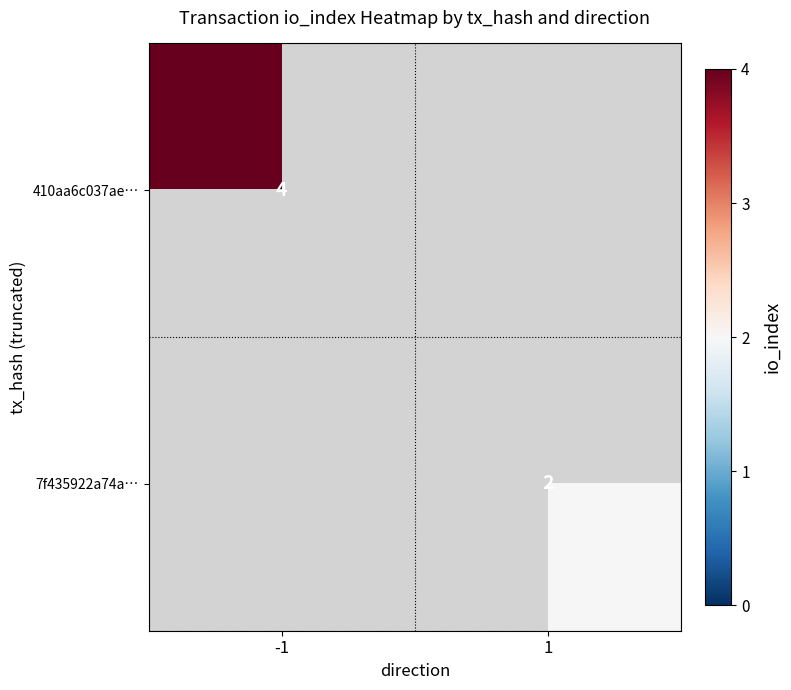

The value of 7f435922a74a… at 1 is 3. True or false?

False